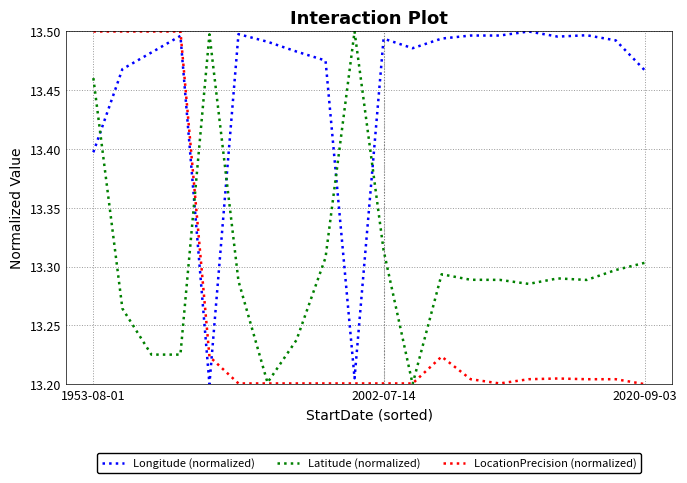

Which series has the largest total across all categories?

Longitude (normalized)